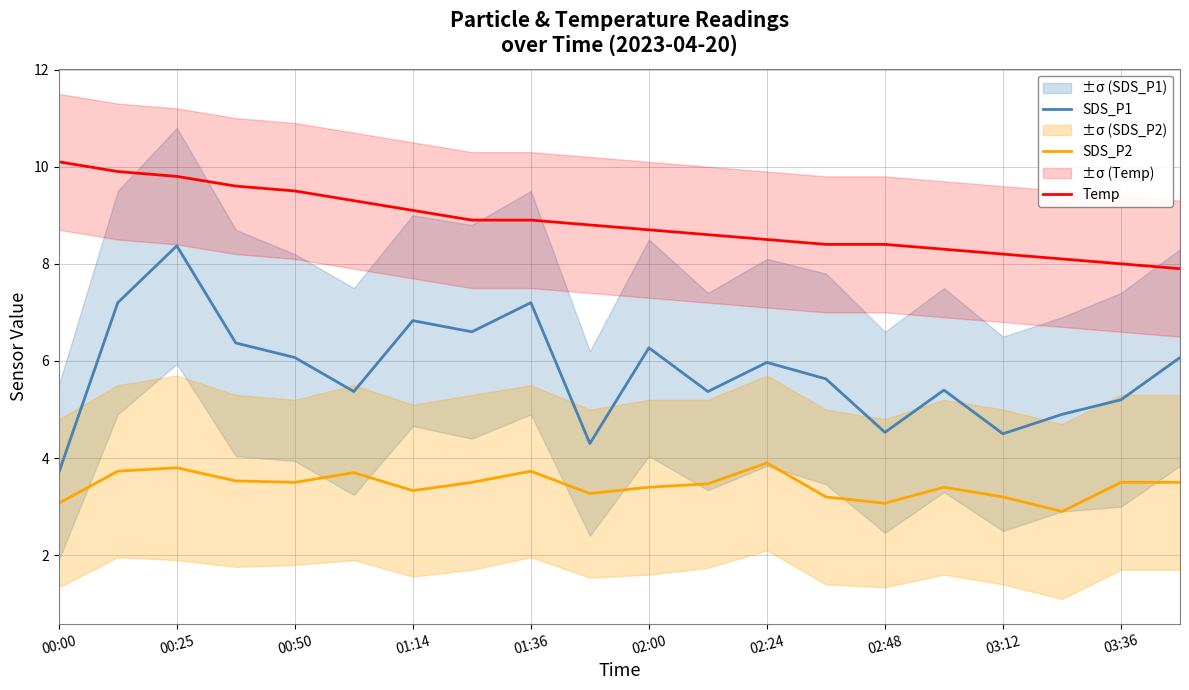

What is the value of the SDS_P1 point at the 7th from the left?

6.8